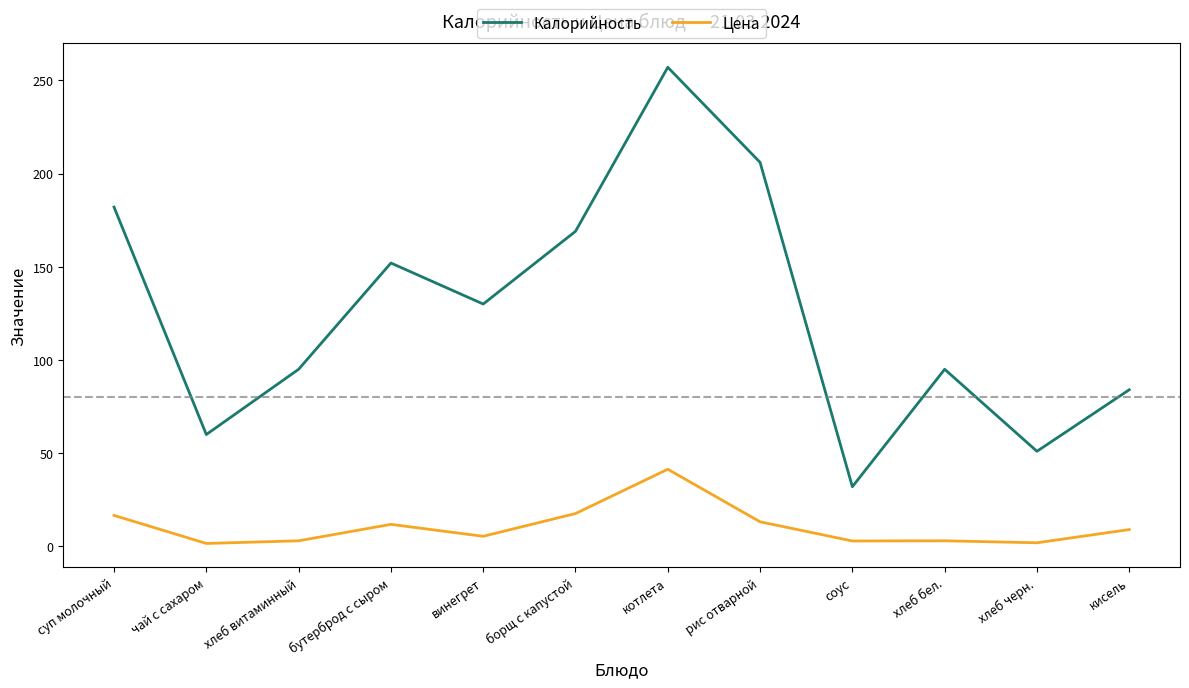

At which category is the sum across all series the highest?

котлета